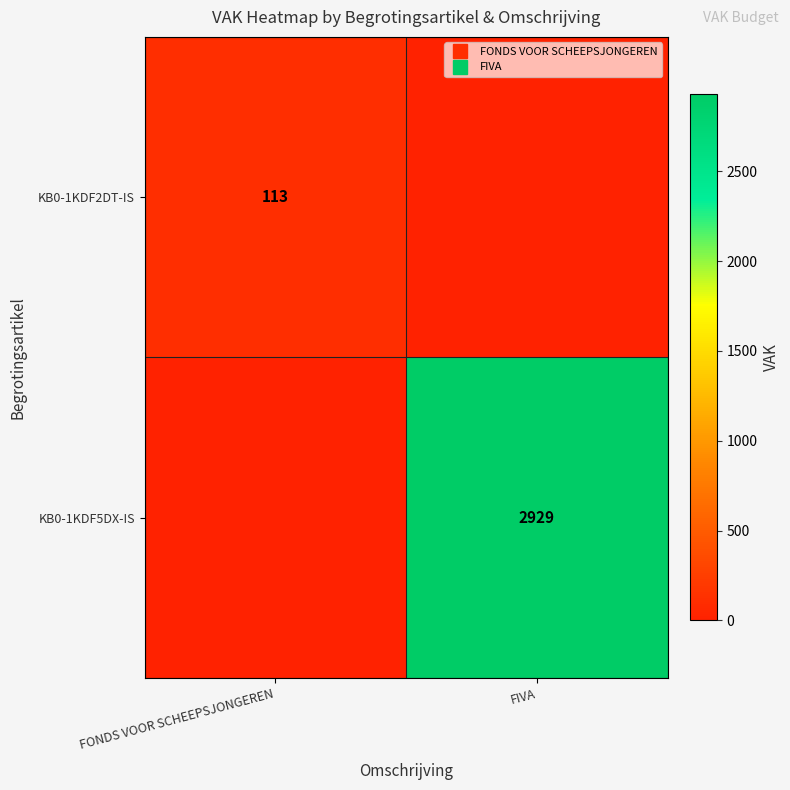

At which label does KB0-1KDF2DT-IS reach its peak?

FONDS VOOR SCHEEPSJONGEREN